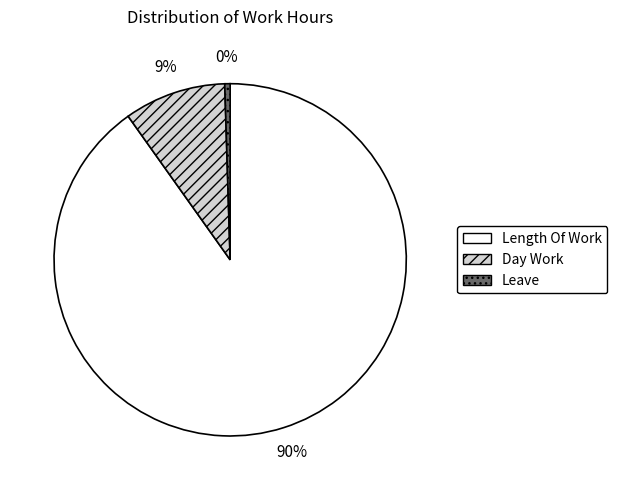

True or false: Length Of Work accounts for 76% of the total.

False